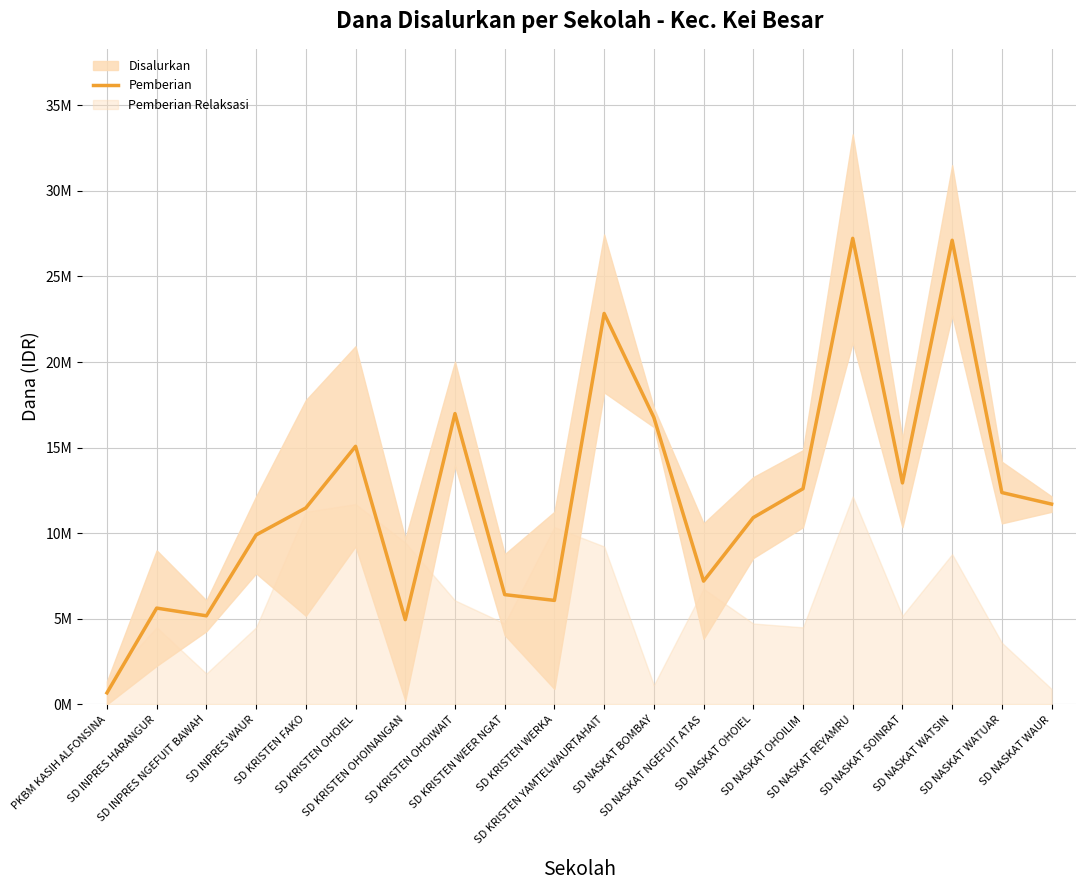

How many points are lower than both their immediate neighbors (excluding endpoints)?

5